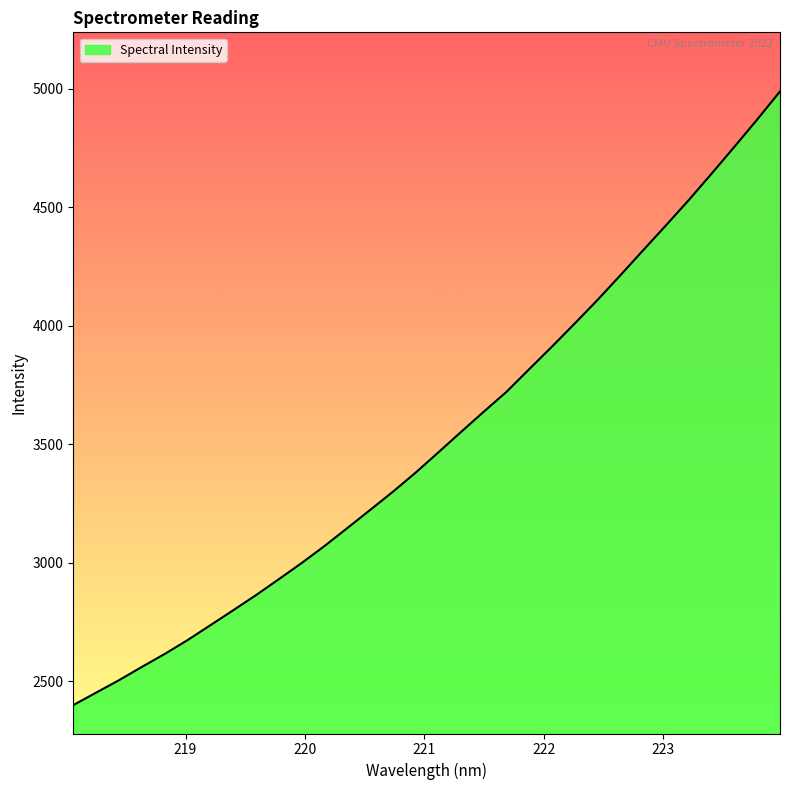

What is the greatest value displayed?

4989.1